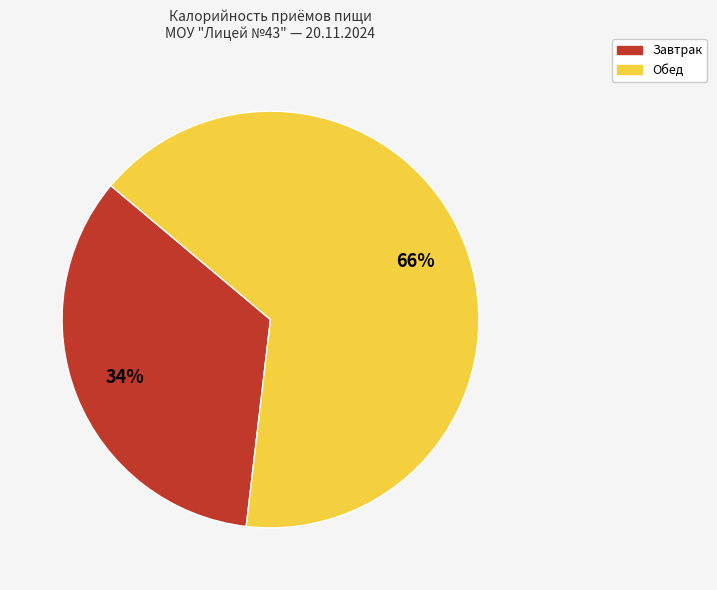

Approximately how many times larger is the value at Обед compared to Завтрак?

1.9